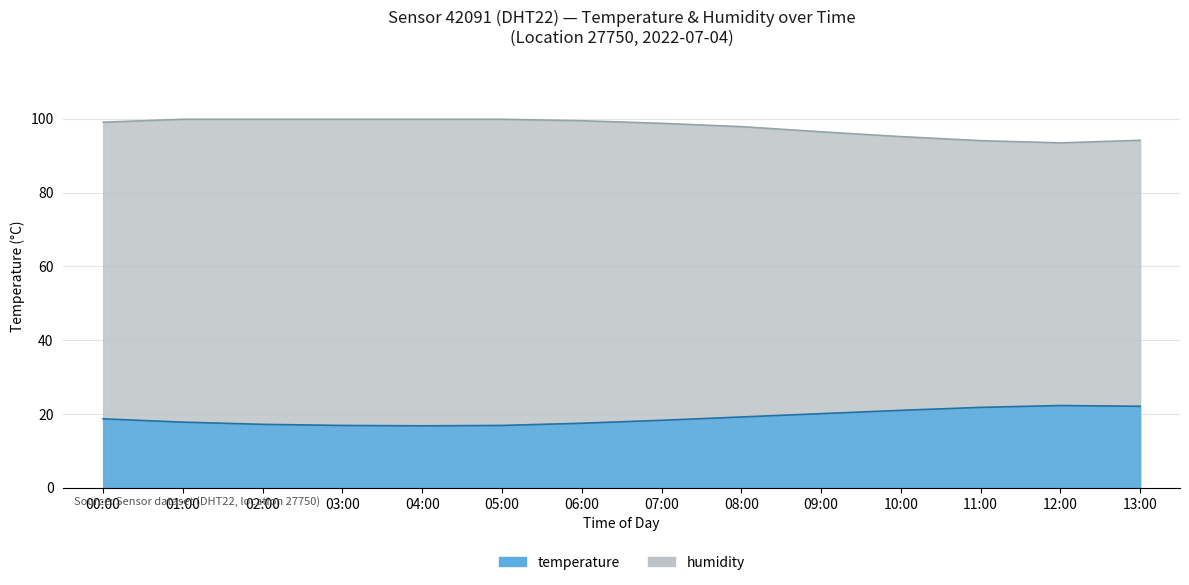

What is the spread (max minus min) of values at 09:00?

76.4